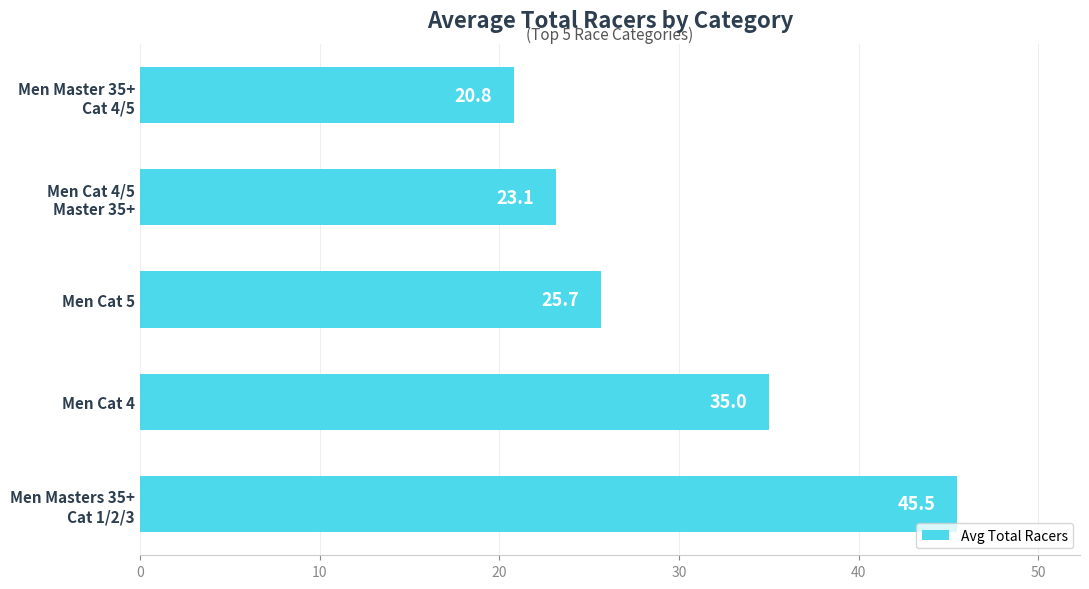

What is the average value?

30.0